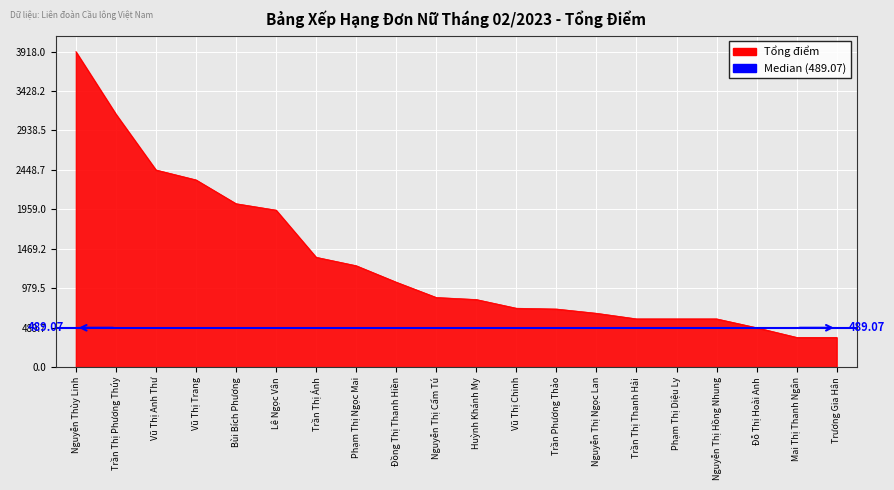

The chart shows a value of 702.5 at Đỗ Thị Hoài Anh. True or false?

False